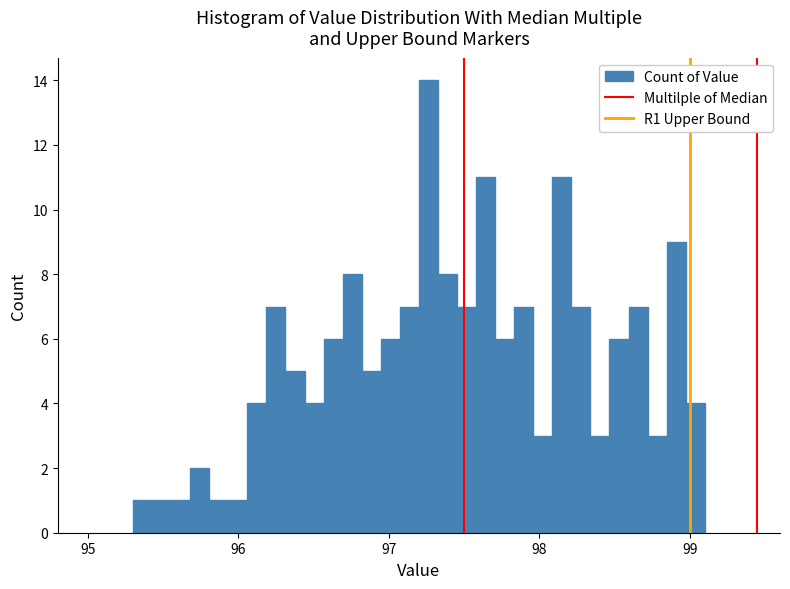

Around what value on the x-axis is the tallest bar? Give the approximate position of its centre, as read against the axis.

97.3